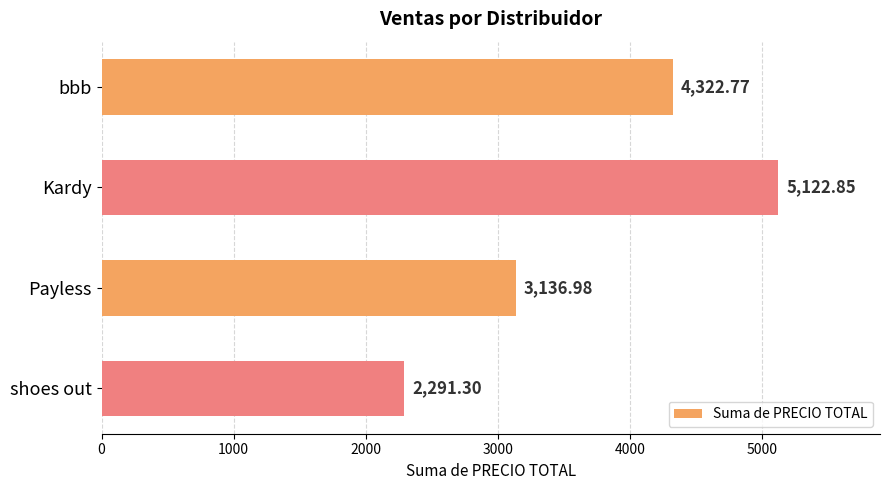

At which category does the chart reach its minimum across all series?

shoes out